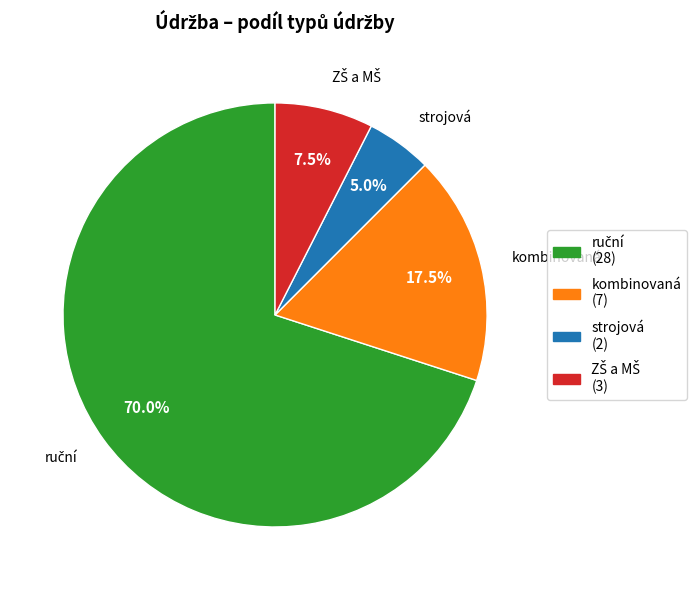

Does any single category account for the majority?

Yes